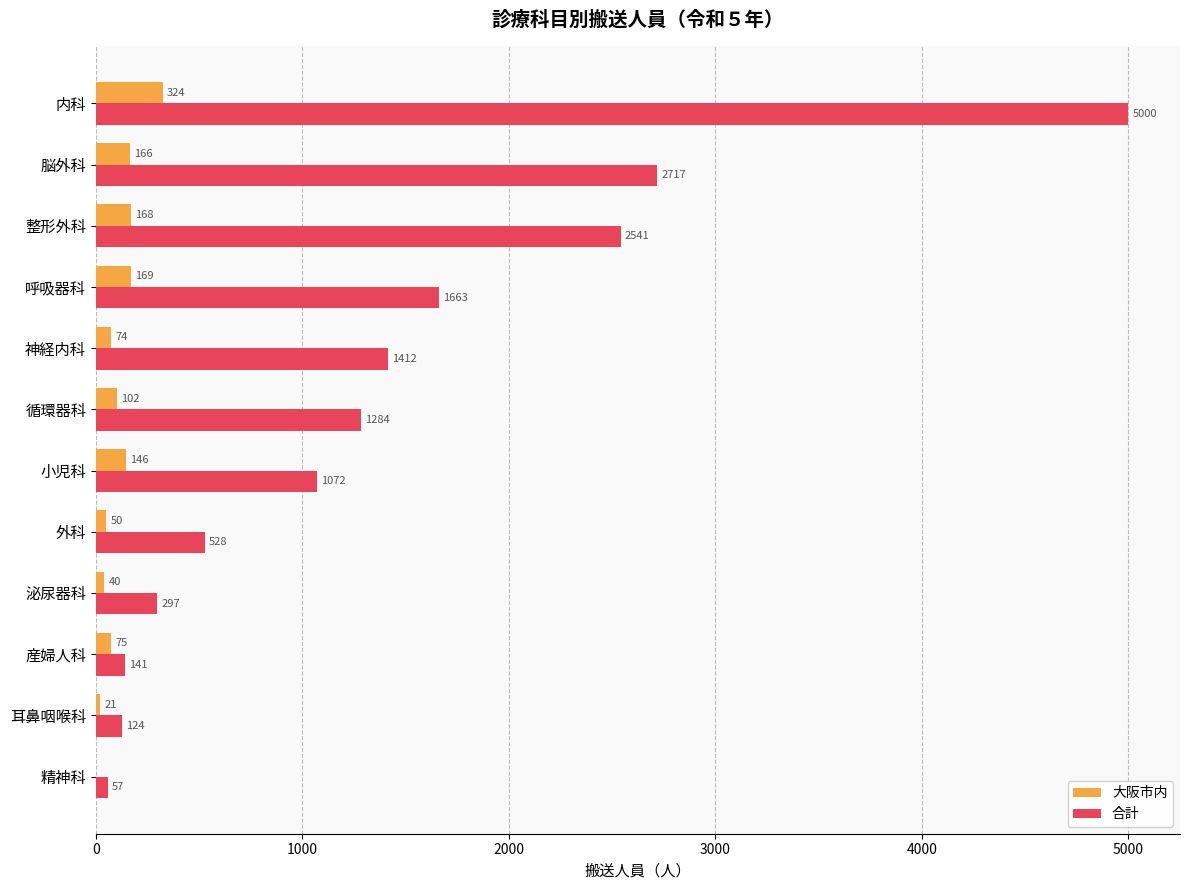

Between 循環器科 and 呼吸器科, which series saw the biggest shift?

合計